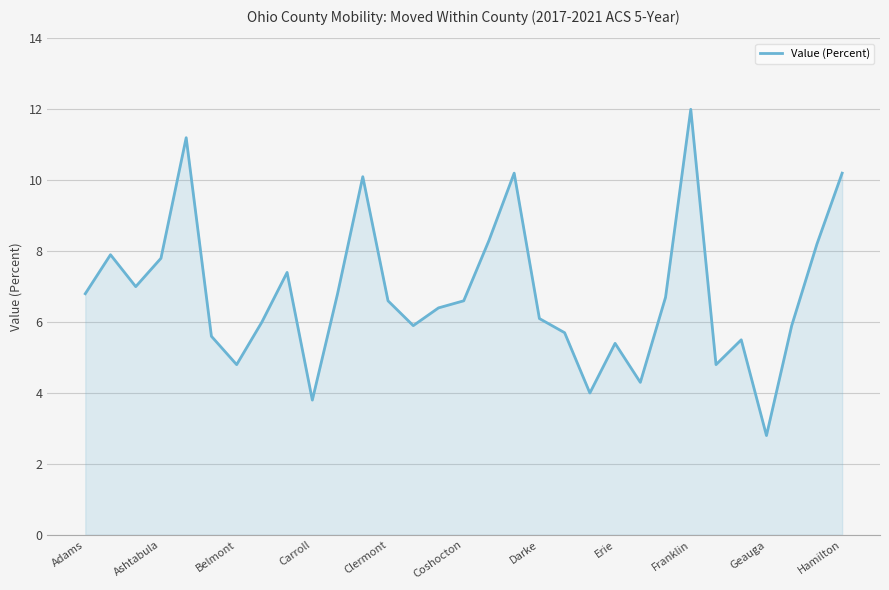

What is the difference between the maximum and minimum values?

9.2